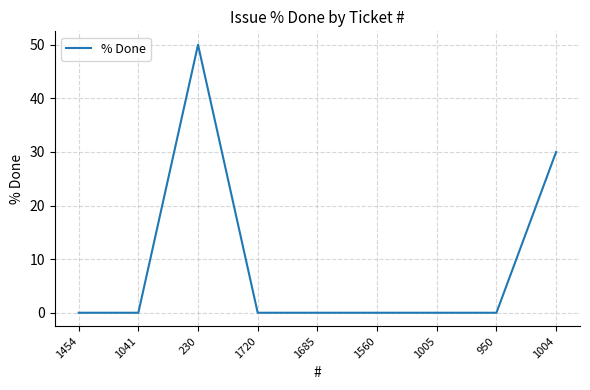

The value at 1454 is 0. True or false?

True